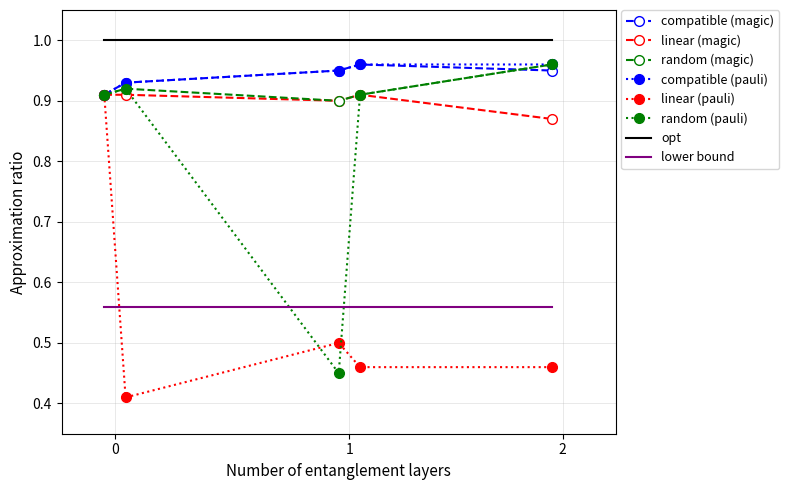

Which series has the widest spread of values?

random (pauli)